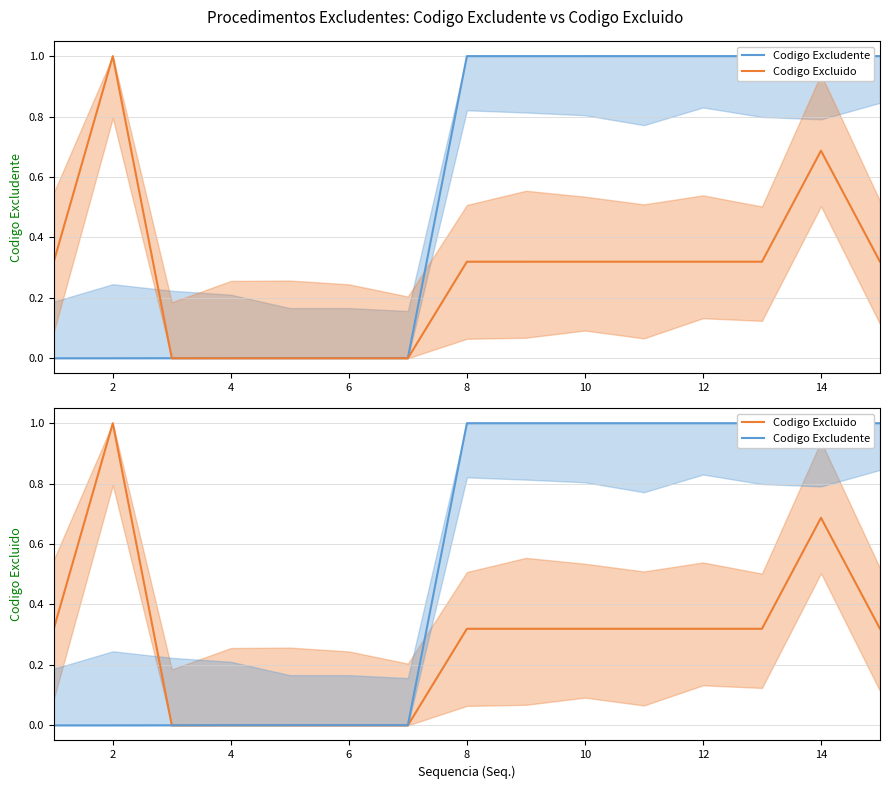

Between 14 and 10, which is larger?

10